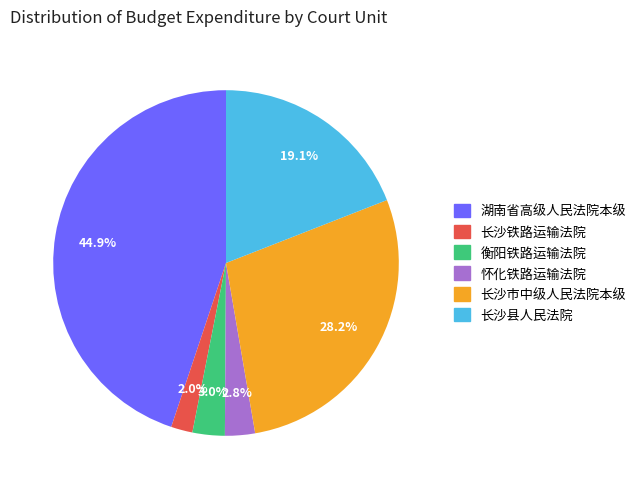

Between 衡阳铁路运输法院 and 湖南省高级人民法院本级, which is larger?

湖南省高级人民法院本级